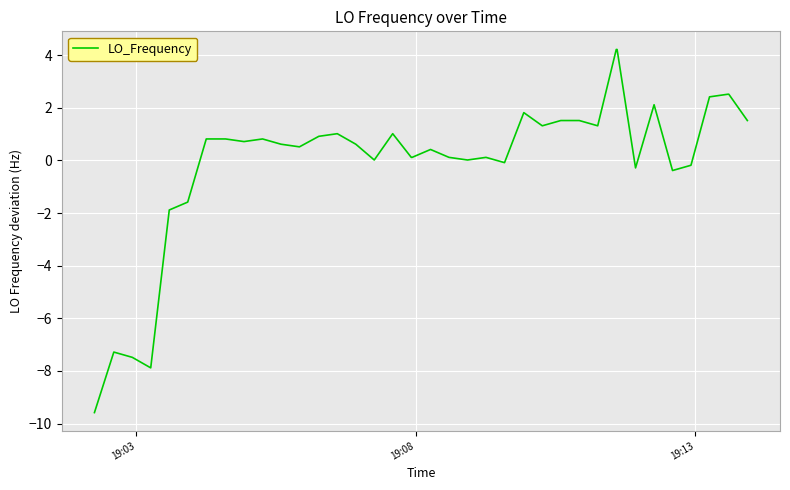

What is the minimum value shown in the chart?

-9.6